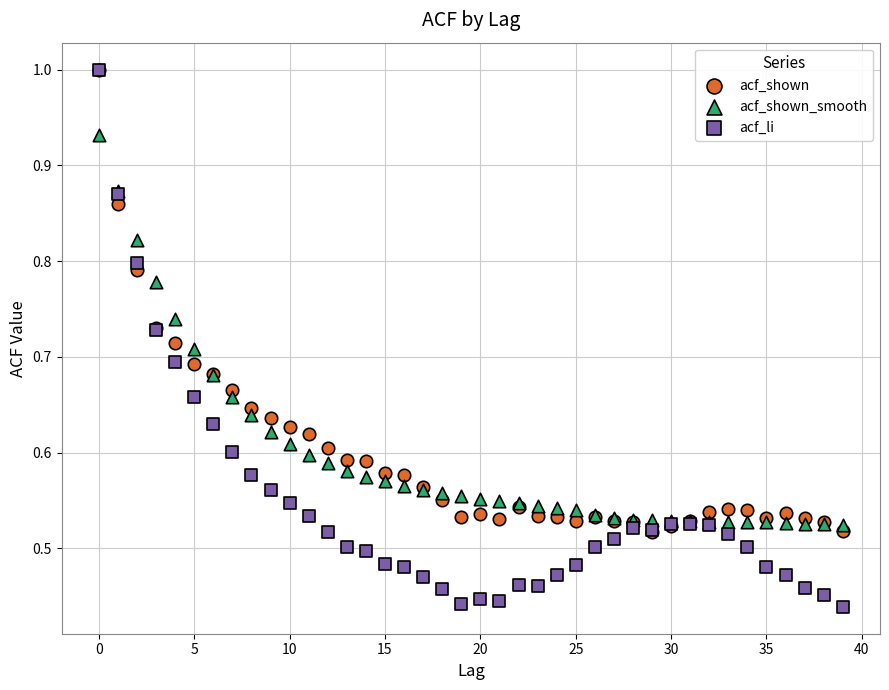

What are all the series names shown in the legend?

acf_shown, acf_shown_smooth, acf_li